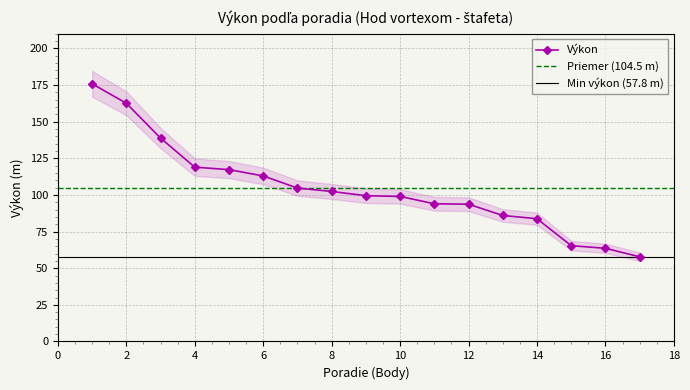

How many data points does each series have?

17